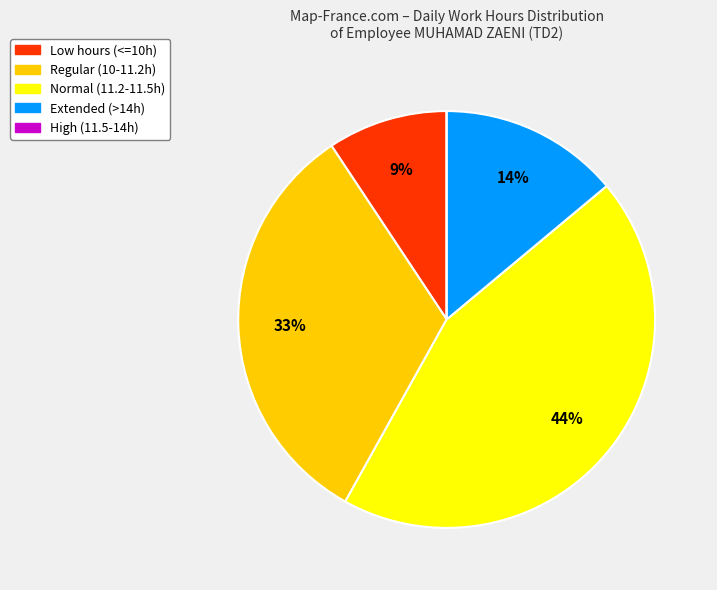

Is there a majority slice in this chart?

No